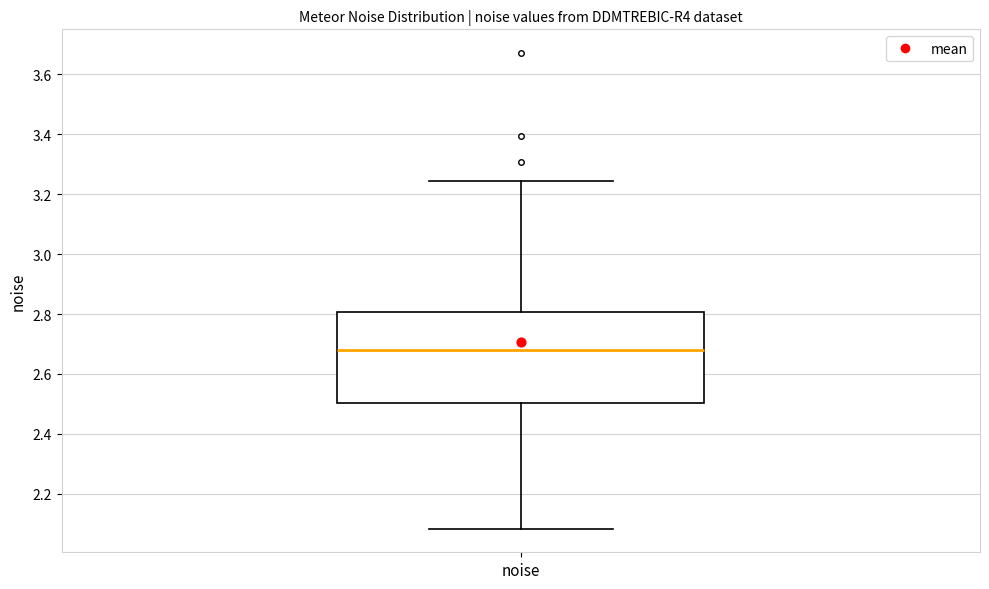

Read this box plot against the y-axis: the position of the median line, the range covered by the box, and the ends of both whiskers. The values are not printed on the chart, so give them approximately, as read against the axis.

median 2.68, box 2.50 to 2.80, whiskers 2.08 to 3.24